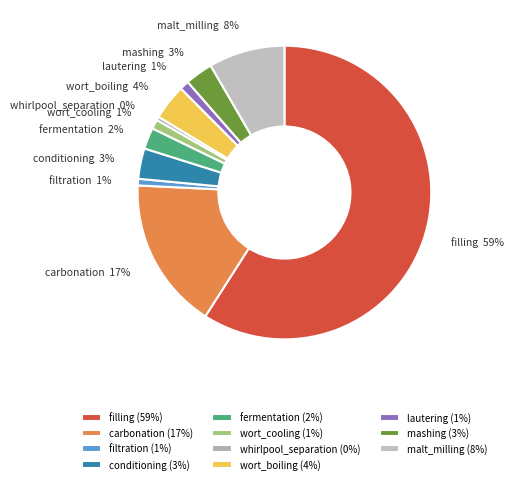

The mashing slice represents 17% of the pie. True or false?

False